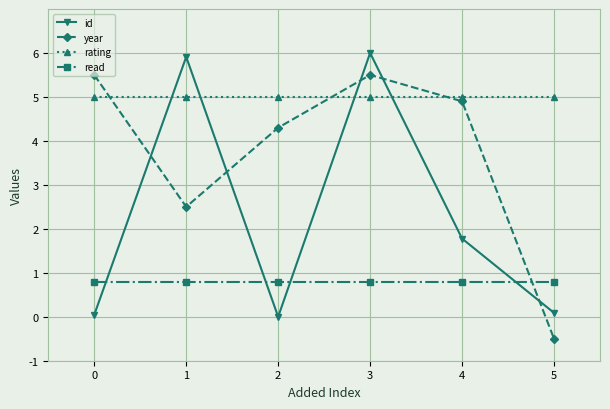

Is it true that year equals -0.5 at 5?

True